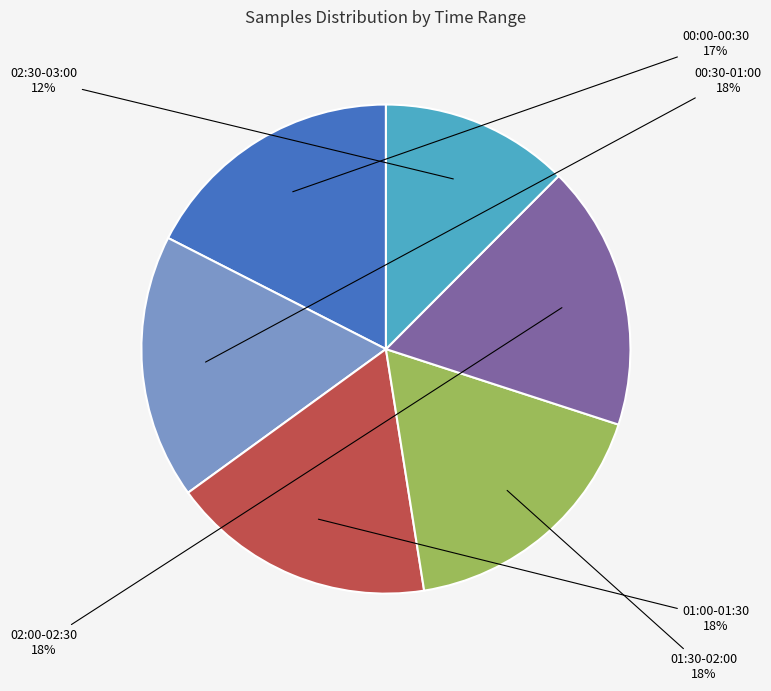

True or false: 02:00-02:30 accounts for 32% of the total.

False